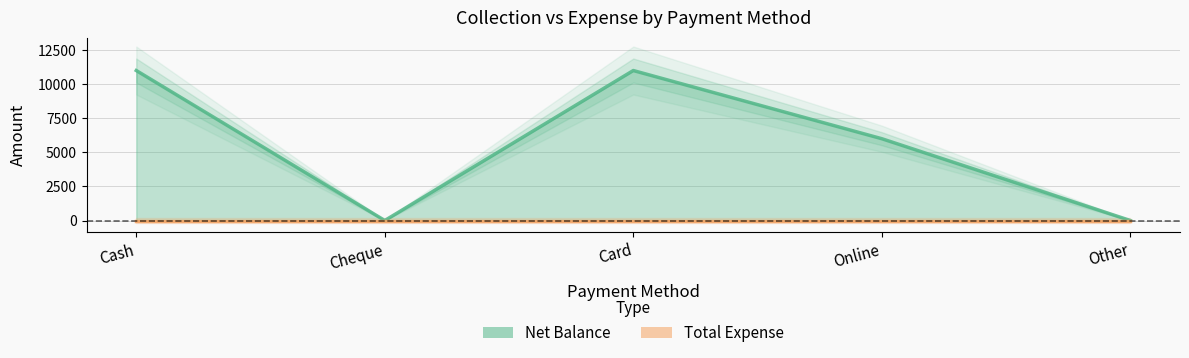

Between Other and Cheque, which is larger?

Other